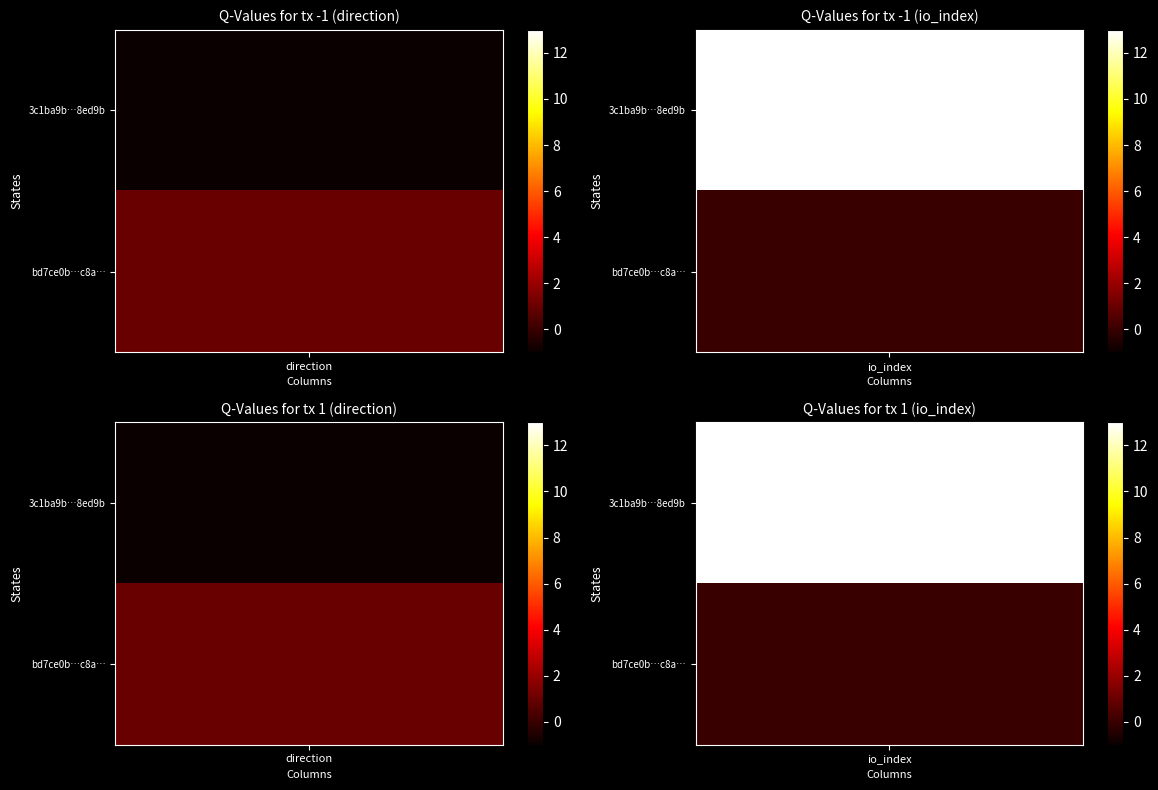

List the series in order of their overall mean, highest first.

3c1ba9b277986b2477b80cc4080d27225ec42c8, bd7ce0b5ba0f4ce19d2ec1c8b25415f6828ed9b